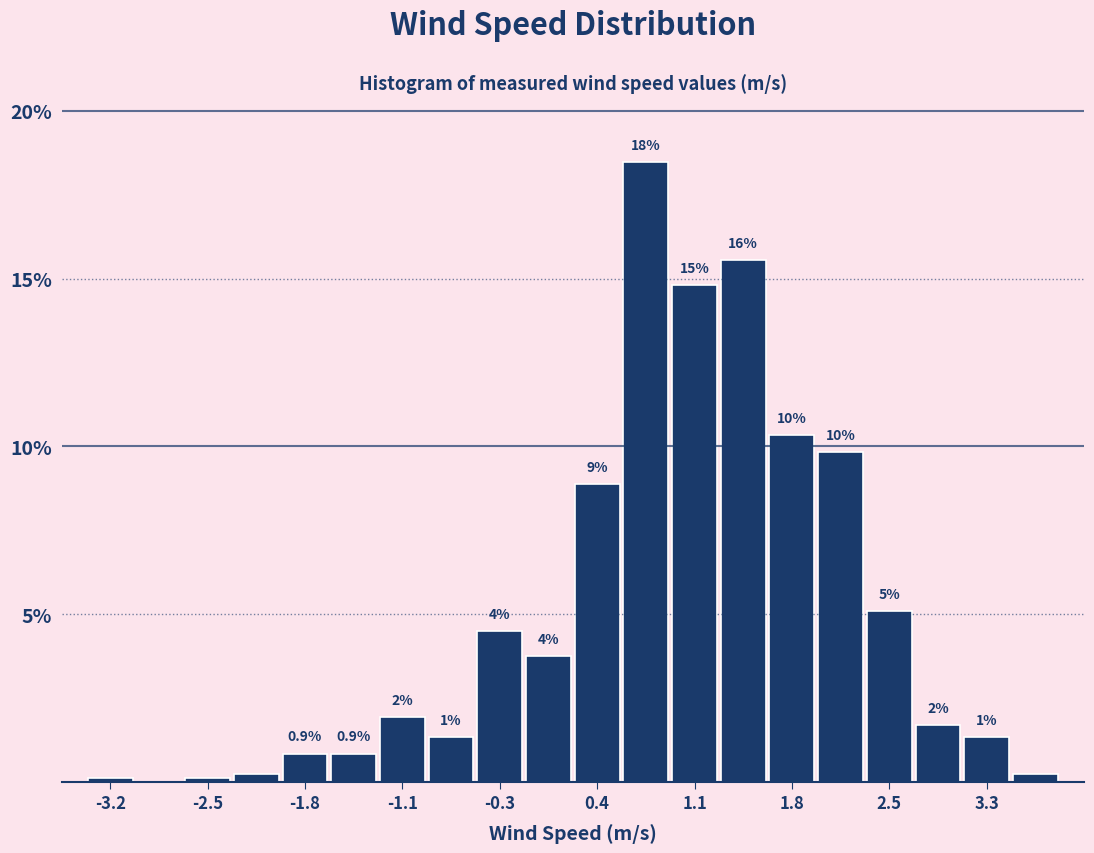

Read against the x-axis, roughly where is the centre of the tallest bar?

0.7